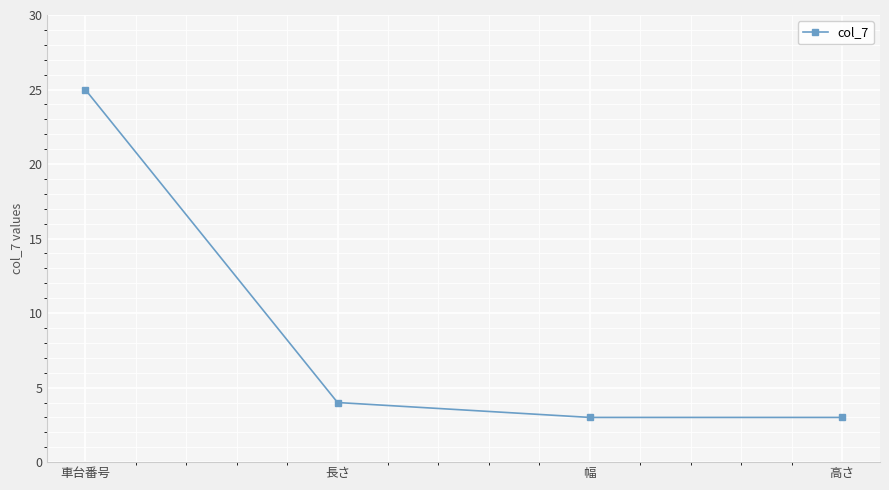

How many lines are shown in the chart?

1